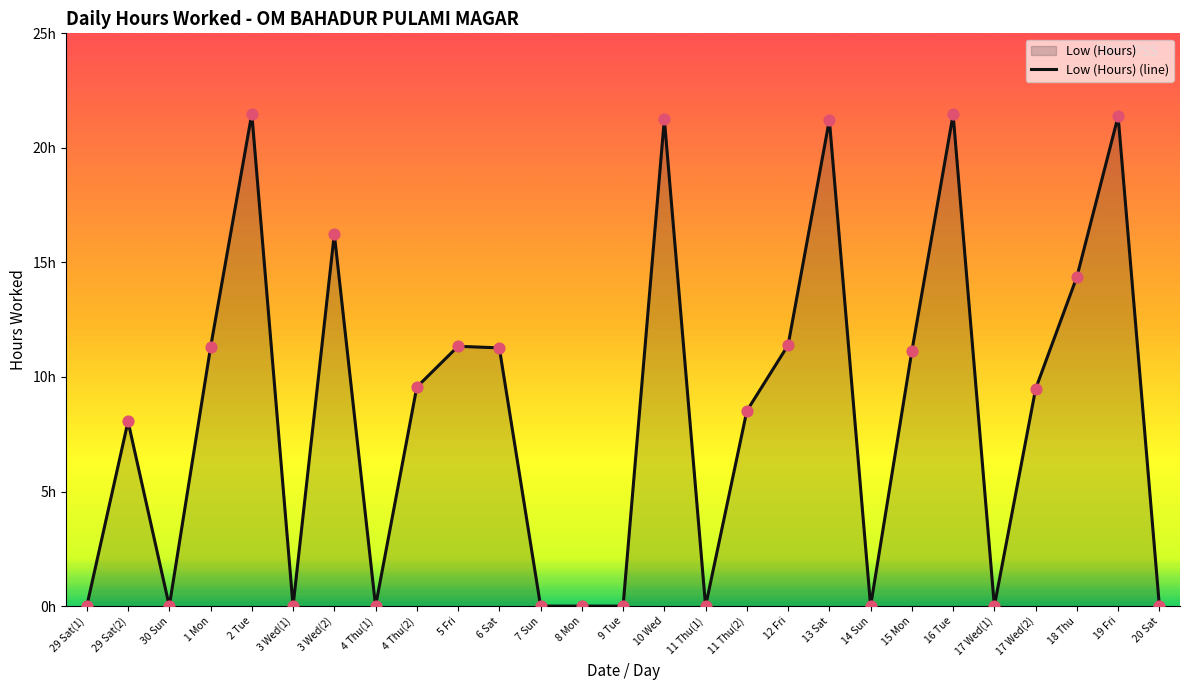

What is the ratio of the value at 2 Tue to the value at 16 Tue?

1.0